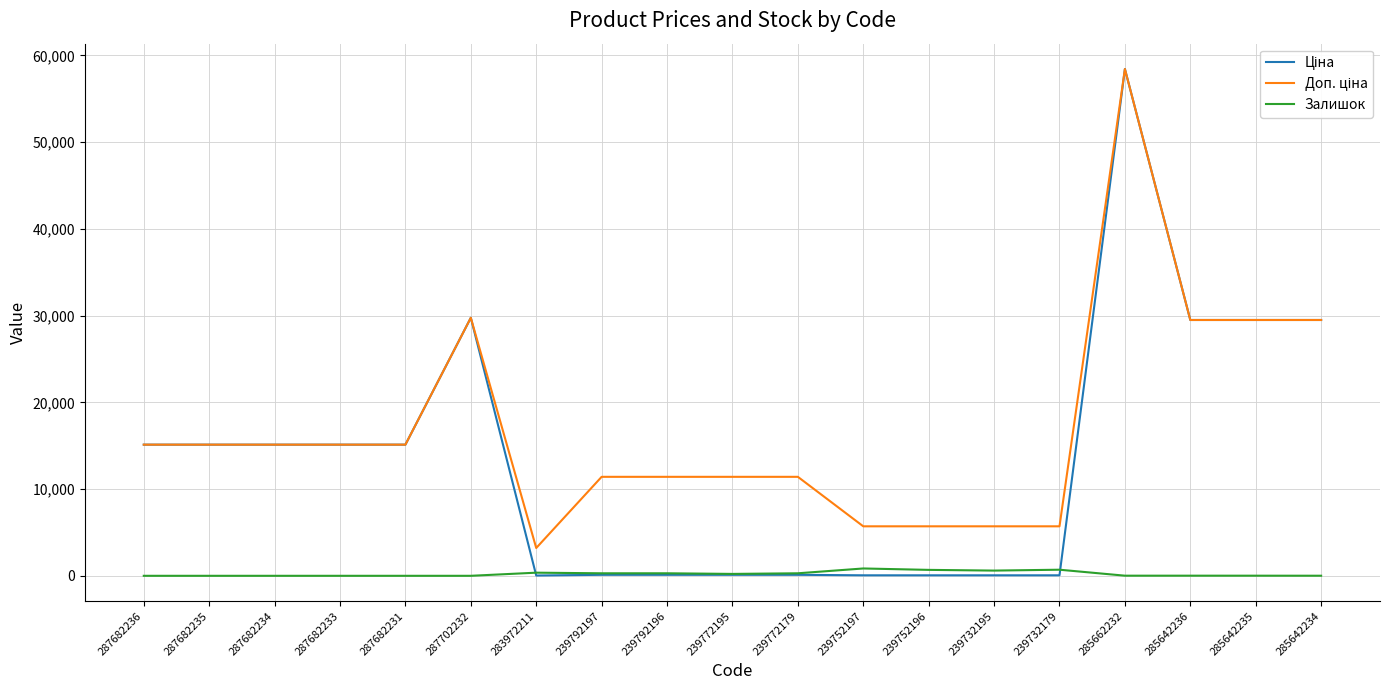

The value of Залишок at 287682231 is 0.0. True or false?

True